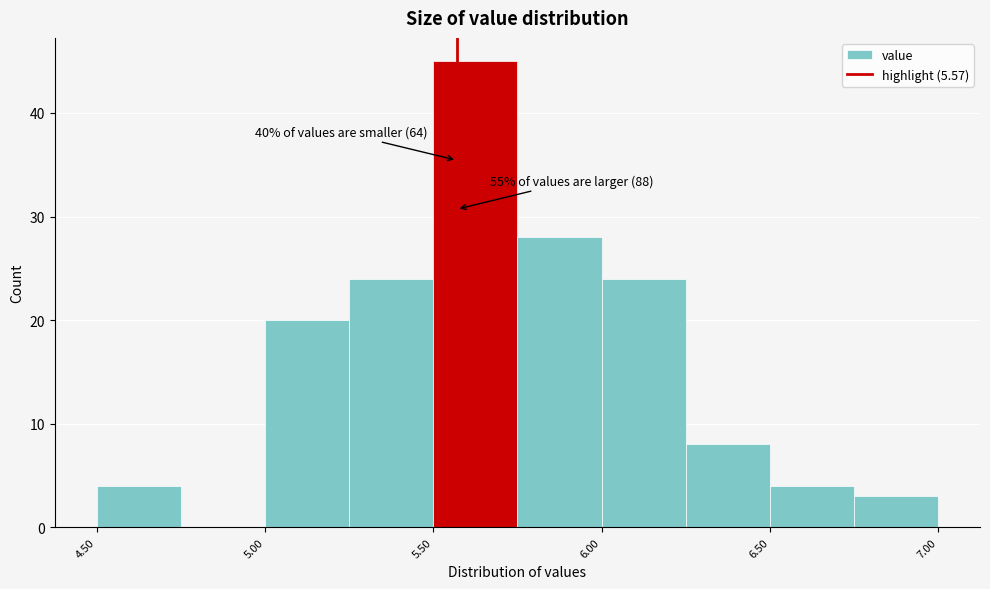

Over which range of the x-axis is the bar tallest?

5.50 to 5.75